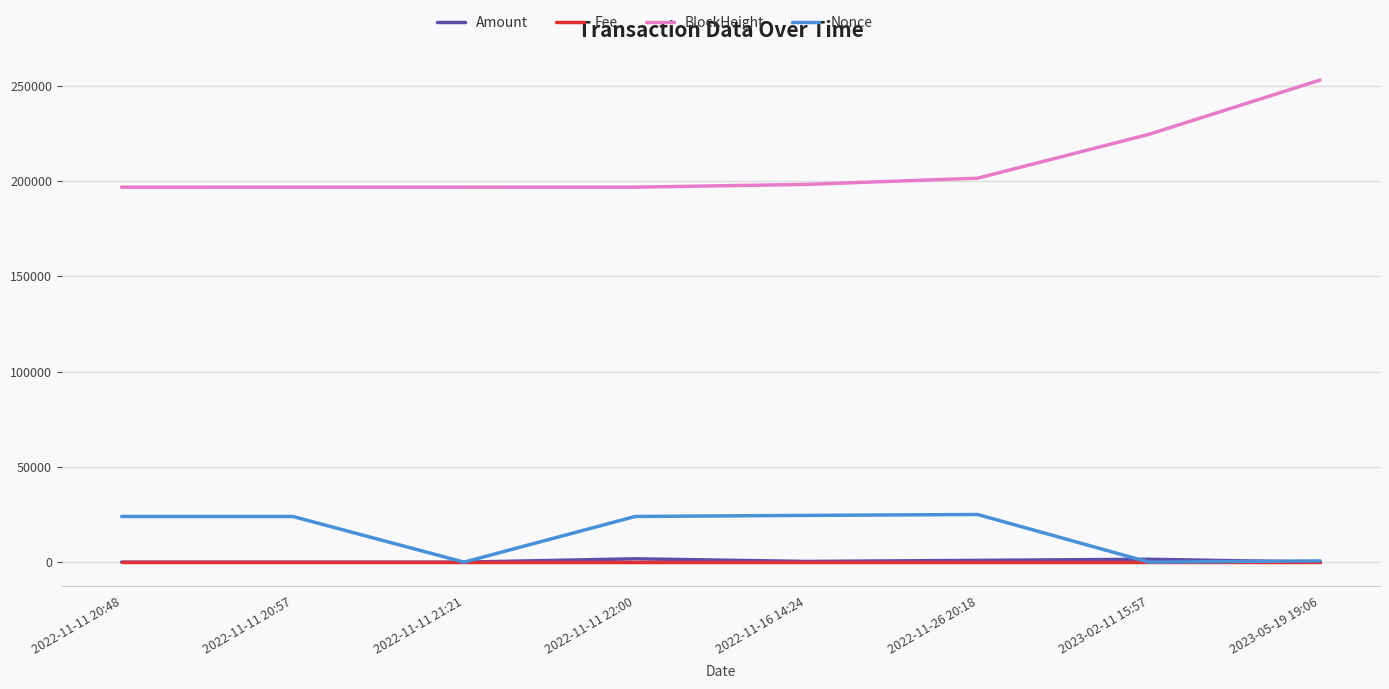

Which series has the largest total across all categories?

BlockHeight